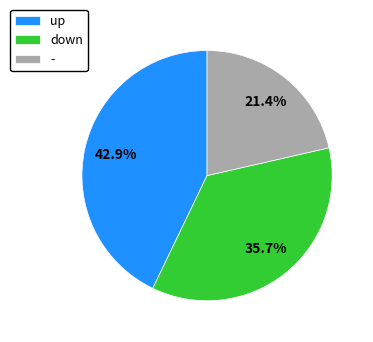

Rank the categories by value from lowest to highest.

-, down, up